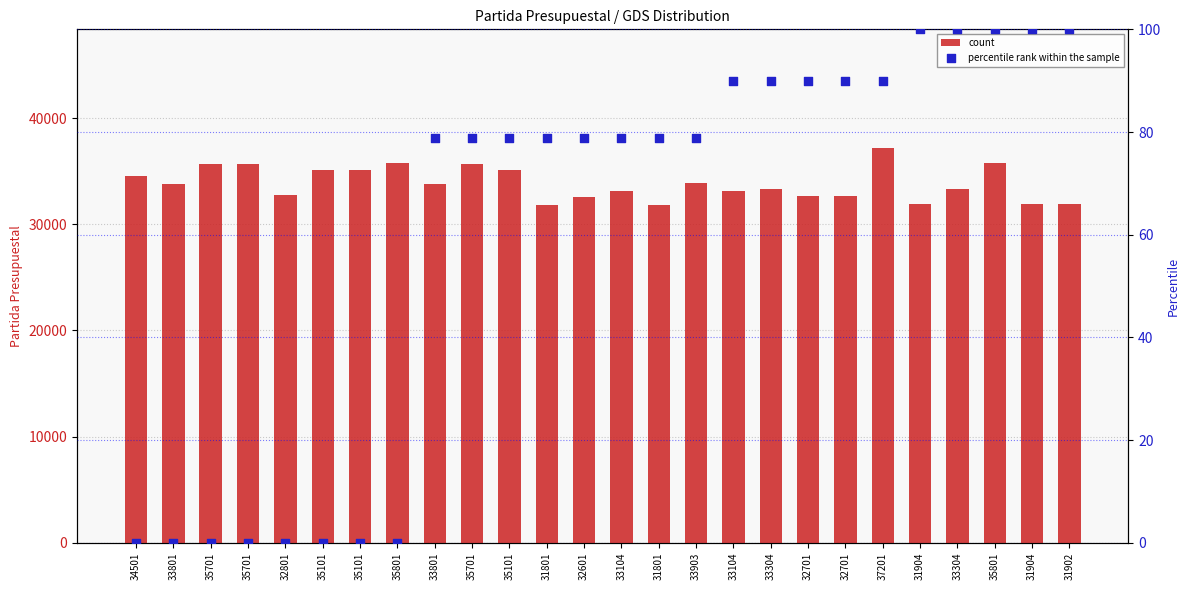

What are all the series names shown in the legend?

count, percentile rank within the sample